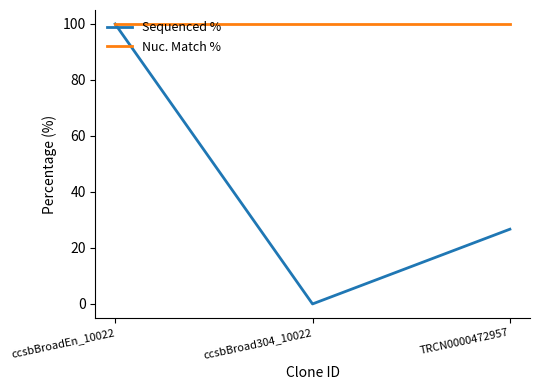

What value does the Nuc. Match % series have at ccsbBroad304_10022?

99.9